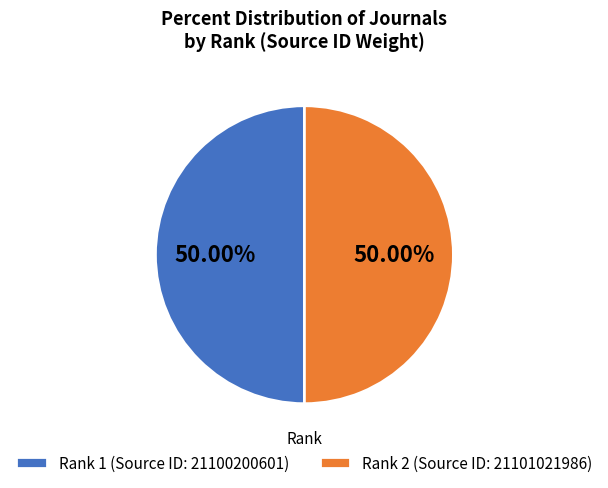

Do Rank 2 (Source ID: 21101021986) and Rank 1 (Source ID: 21100200601) together represent more than half of the pie?

Yes